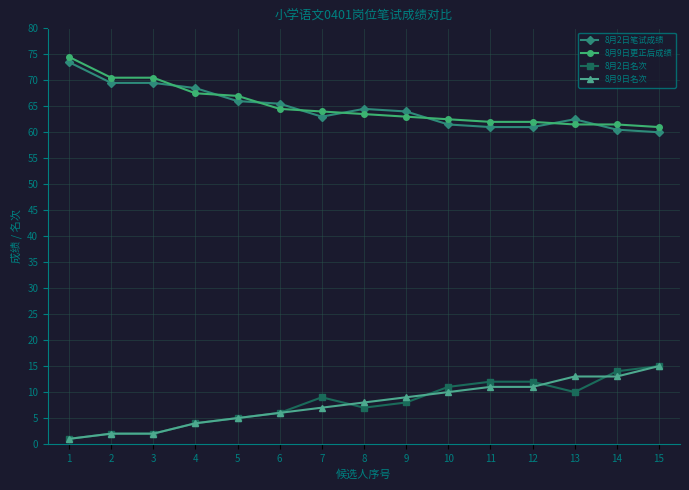

What is the difference between the maximum and second lowest values in the 8月9日更正后成绩 series?

13.0